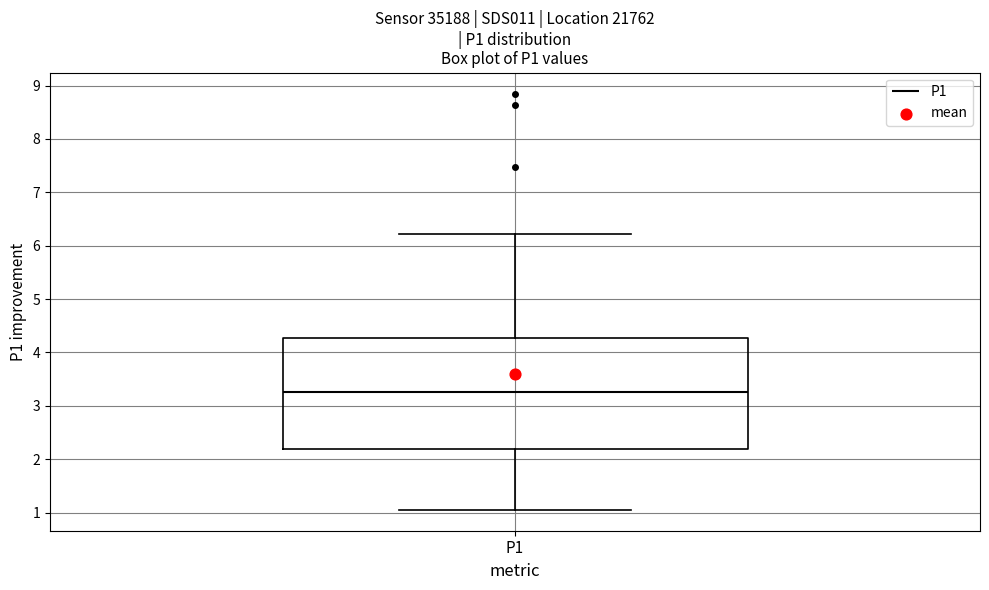

Read this box plot against the y-axis: the position of the median line, the range covered by the box, and the ends of both whiskers. The values are not printed on the chart, so give them approximately, as read against the axis.

median 3.3, box 2.2 to 4.3, whiskers 1.1 to 6.2